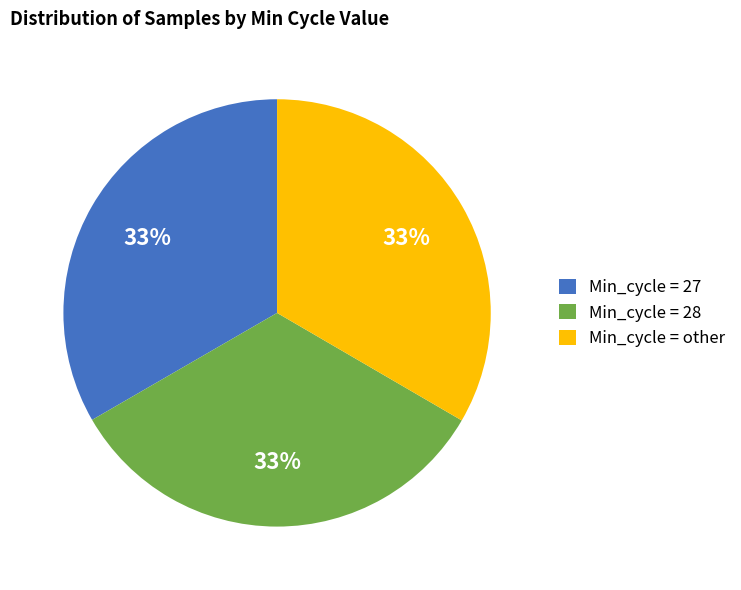

Does Min_cycle = 28 account for over 50% of the chart?

No